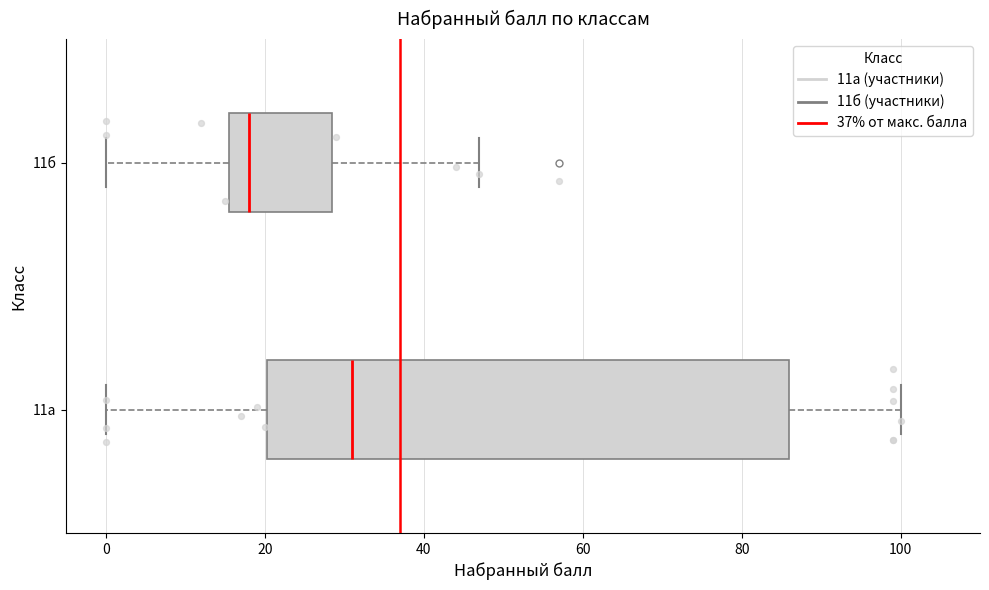

Which box's median line is the furthest to the right?

11а